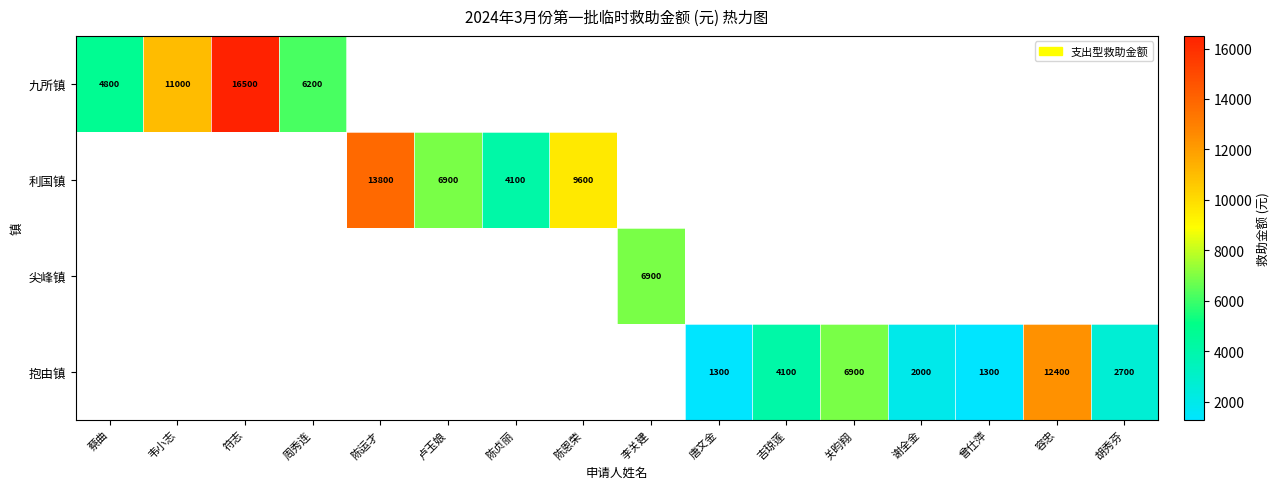

At how many categories does at least one series exceed 15025?

1